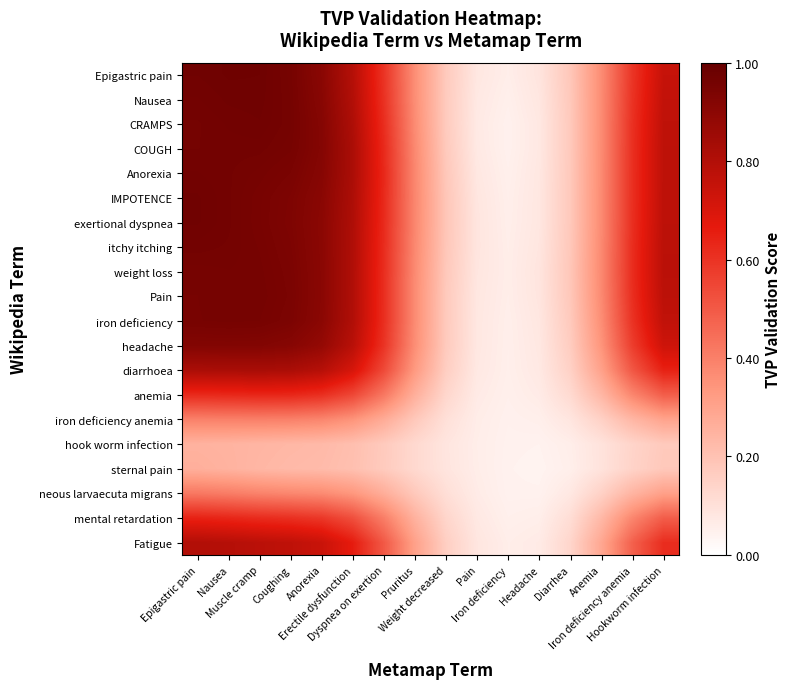

Reading right to left, what are all the values shown in this chart?

Epigastric pain: Hookworm infection=0.7	Iron deficiency anemia=0.6	Anemia=0.4	Diarrhea=0.2	Headache=0.1	Iron deficiency=0.1	Pain=0.1	Weight decreased=0.2	Pruritus=0.4	Dyspnea on exertion=0.6	Erectile dysfunction=0.8	Anorexia=0.9	Coughing=1.0	Muscle cramp=1.0	Nausea=1.0	Epigastric pain=1.0
Nausea: Hookworm infection=0.8	Iron deficiency anemia=0.6	Anemia=0.4	Diarrhea=0.2	Headache=0.1	Iron deficiency=0.1	Pain=0.1	Weight decreased=0.2	Pruritus=0.4	Dyspnea on exertion=0.6	Erectile dysfunction=0.8	Anorexia=0.9	Coughing=1.0	Muscle cramp=1.0	Nausea=1.0	Epigastric pain=1.0
CRAMPS: Hookworm infection=0.8	Iron deficiency anemia=0.6	Anemia=0.4	Diarrhea=0.2	Headache=0.1	Iron deficiency=0.0	Pain=0.1	Weight decreased=0.2	Pruritus=0.4	Dyspnea on exertion=0.6	Erectile dysfunction=0.8	Anorexia=0.9	Coughing=1.0	Muscle cramp=1.0	Nausea=1.0	Epigastric pain=1.0
COUGH: Hookworm infection=0.8	Iron deficiency anemia=0.6	Anemia=0.4	Diarrhea=0.2	Headache=0.1	Iron deficiency=0.0	Pain=0.1	Weight decreased=0.2	Pruritus=0.4	Dyspnea on exertion=0.6	Erectile dysfunction=0.8	Anorexia=0.9	Coughing=1.0	Muscle cramp=1.0	Nausea=1.0	Epigastric pain=1.0
Anorexia: Hookworm infection=0.8	Iron deficiency anemia=0.6	Anemia=0.4	Diarrhea=0.2	Headache=0.1	Iron deficiency=0.1	Pain=0.1	Weight decreased=0.2	Pruritus=0.4	Dyspnea on exertion=0.6	Erectile dysfunction=0.8	Anorexia=0.9	Coughing=0.9	Muscle cramp=1.0	Nausea=1.0	Epigastric pain=1.0
IMPOTENCE: Hookworm infection=0.8	Iron deficiency anemia=0.6	Anemia=0.4	Diarrhea=0.2	Headache=0.1	Iron deficiency=0.1	Pain=0.1	Weight decreased=0.2	Pruritus=0.4	Dyspnea on exertion=0.6	Erectile dysfunction=0.8	Anorexia=0.9	Coughing=0.9	Muscle cramp=1.0	Nausea=1.0	Epigastric pain=1.0
exertional dyspnea: Hookworm infection=0.8	Iron deficiency anemia=0.6	Anemia=0.4	Diarrhea=0.2	Headache=0.1	Iron deficiency=0.1	Pain=0.1	Weight decreased=0.2	Pruritus=0.4	Dyspnea on exertion=0.6	Erectile dysfunction=0.8	Anorexia=0.9	Coughing=0.9	Muscle cramp=0.9	Nausea=1.0	Epigastric pain=1.0
itchy itching: Hookworm infection=0.8	Iron deficiency anemia=0.6	Anemia=0.4	Diarrhea=0.2	Headache=0.1	Iron deficiency=0.1	Pain=0.1	Weight decreased=0.2	Pruritus=0.4	Dyspnea on exertion=0.6	Erectile dysfunction=0.8	Anorexia=0.9	Coughing=0.9	Muscle cramp=1.0	Nausea=1.0	Epigastric pain=1.0
weight loss: Hookworm infection=0.8	Iron deficiency anemia=0.6	Anemia=0.4	Diarrhea=0.2	Headache=0.1	Iron deficiency=0.1	Pain=0.1	Weight decreased=0.2	Pruritus=0.4	Dyspnea on exertion=0.6	Erectile dysfunction=0.8	Anorexia=0.9	Coughing=0.9	Muscle cramp=1.0	Nausea=1.0	Epigastric pain=1.0
Pain: Hookworm infection=0.8	Iron deficiency anemia=0.6	Anemia=0.4	Diarrhea=0.2	Headache=0.1	Iron deficiency=0.1	Pain=0.1	Weight decreased=0.2	Pruritus=0.4	Dyspnea on exertion=0.6	Erectile dysfunction=0.8	Anorexia=0.9	Coughing=0.9	Muscle cramp=1.0	Nausea=1.0	Epigastric pain=1.0
iron deficiency: Hookworm infection=0.8	Iron deficiency anemia=0.6	Anemia=0.4	Diarrhea=0.2	Headache=0.1	Iron deficiency=0.1	Pain=0.1	Weight decreased=0.2	Pruritus=0.4	Dyspnea on exertion=0.6	Erectile dysfunction=0.8	Anorexia=0.9	Coughing=0.9	Muscle cramp=1.0	Nausea=1.0	Epigastric pain=1.0
headache: Hookworm infection=0.7	Iron deficiency anemia=0.6	Anemia=0.3	Diarrhea=0.2	Headache=0.1	Iron deficiency=0.1	Pain=0.1	Weight decreased=0.2	Pruritus=0.4	Dyspnea on exertion=0.6	Erectile dysfunction=0.8	Anorexia=0.9	Coughing=0.9	Muscle cramp=0.9	Nausea=0.9	Epigastric pain=0.9
diarrhoea: Hookworm infection=0.6	Iron deficiency anemia=0.5	Anemia=0.3	Diarrhea=0.1	Headache=0.1	Iron deficiency=0.1	Pain=0.1	Weight decreased=0.2	Pruritus=0.3	Dyspnea on exertion=0.5	Erectile dysfunction=0.7	Anorexia=0.8	Coughing=0.8	Muscle cramp=0.8	Nausea=0.8	Epigastric pain=0.8
anemia: Hookworm infection=0.5	Iron deficiency anemia=0.4	Anemia=0.2	Diarrhea=0.1	Headache=0.1	Iron deficiency=0.1	Pain=0.1	Weight decreased=0.1	Pruritus=0.3	Dyspnea on exertion=0.4	Erectile dysfunction=0.5	Anorexia=0.6	Coughing=0.6	Muscle cramp=0.6	Nausea=0.6	Epigastric pain=0.6
iron deficiency anemia: Hookworm infection=0.3	Iron deficiency anemia=0.2	Anemia=0.2	Diarrhea=0.1	Headache=0.1	Iron deficiency=0.0	Pain=0.1	Weight decreased=0.1	Pruritus=0.2	Dyspnea on exertion=0.3	Erectile dysfunction=0.3	Anorexia=0.4	Coughing=0.4	Muscle cramp=0.4	Nausea=0.4	Epigastric pain=0.4
hook worm infection: Hookworm infection=0.2	Iron deficiency anemia=0.1	Anemia=0.1	Diarrhea=0.1	Headache=0.0	Iron deficiency=0.0	Pain=0.1	Weight decreased=0.1	Pruritus=0.1	Dyspnea on exertion=0.2	Erectile dysfunction=0.2	Anorexia=0.2	Coughing=0.2	Muscle cramp=0.2	Nausea=0.2	Epigastric pain=0.3
sternal pain: Hookworm infection=0.2	Iron deficiency anemia=0.1	Anemia=0.1	Diarrhea=0.1	Headache=0.0	Iron deficiency=0.0	Pain=0.1	Weight decreased=0.1	Pruritus=0.1	Dyspnea on exertion=0.2	Erectile dysfunction=0.2	Anorexia=0.2	Coughing=0.2	Muscle cramp=0.2	Nausea=0.3	Epigastric pain=0.3
neous larvaecuta migrans: Hookworm infection=0.3	Iron deficiency anemia=0.2	Anemia=0.1	Diarrhea=0.1	Headache=0.0	Iron deficiency=0.0	Pain=0.1	Weight decreased=0.1	Pruritus=0.2	Dyspnea on exertion=0.3	Erectile dysfunction=0.3	Anorexia=0.4	Coughing=0.4	Muscle cramp=0.4	Nausea=0.4	Epigastric pain=0.4
mental retardation: Hookworm infection=0.5	Iron deficiency anemia=0.4	Anemia=0.2	Diarrhea=0.1	Headache=0.1	Iron deficiency=0.1	Pain=0.1	Weight decreased=0.1	Pruritus=0.3	Dyspnea on exertion=0.4	Erectile dysfunction=0.5	Anorexia=0.6	Coughing=0.6	Muscle cramp=0.6	Nausea=0.6	Epigastric pain=0.6
Fatigue: Hookworm infection=0.6	Iron deficiency anemia=0.5	Anemia=0.3	Diarrhea=0.1	Headache=0.1	Iron deficiency=0.1	Pain=0.1	Weight decreased=0.2	Pruritus=0.3	Dyspnea on exertion=0.5	Erectile dysfunction=0.7	Anorexia=0.7	Coughing=0.8	Muscle cramp=0.8	Nausea=0.8	Epigastric pain=0.8